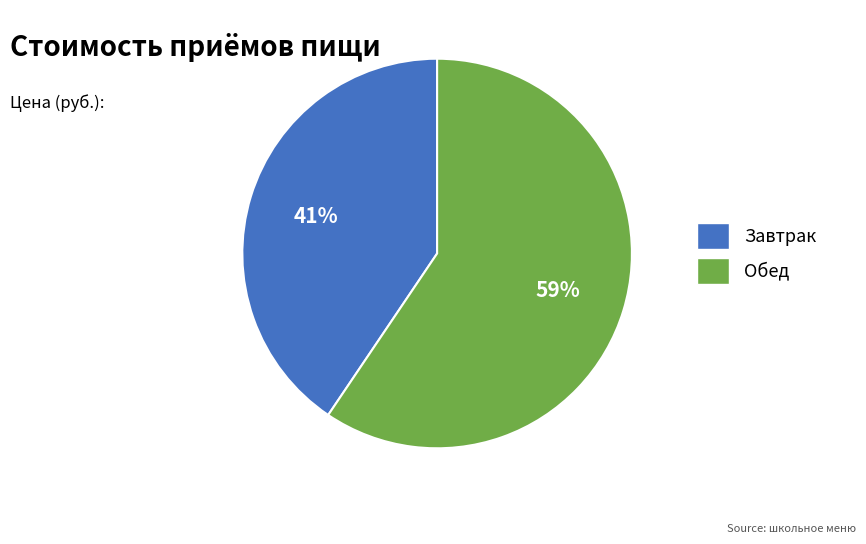

To the nearest percent, what portion does Обед represent?

59%